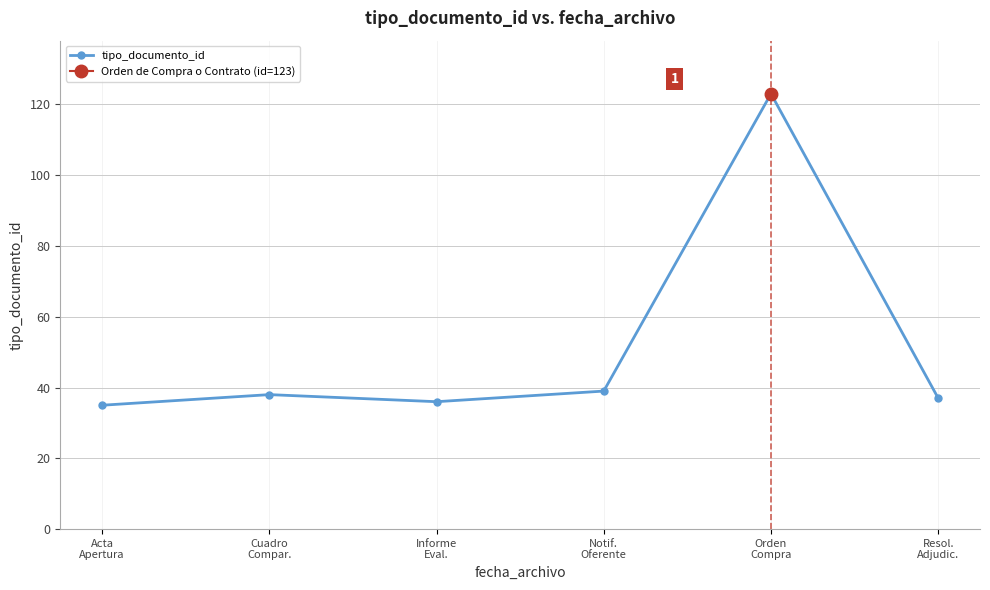

Is it true that the value at Cuadro
Compar. is 38?

True